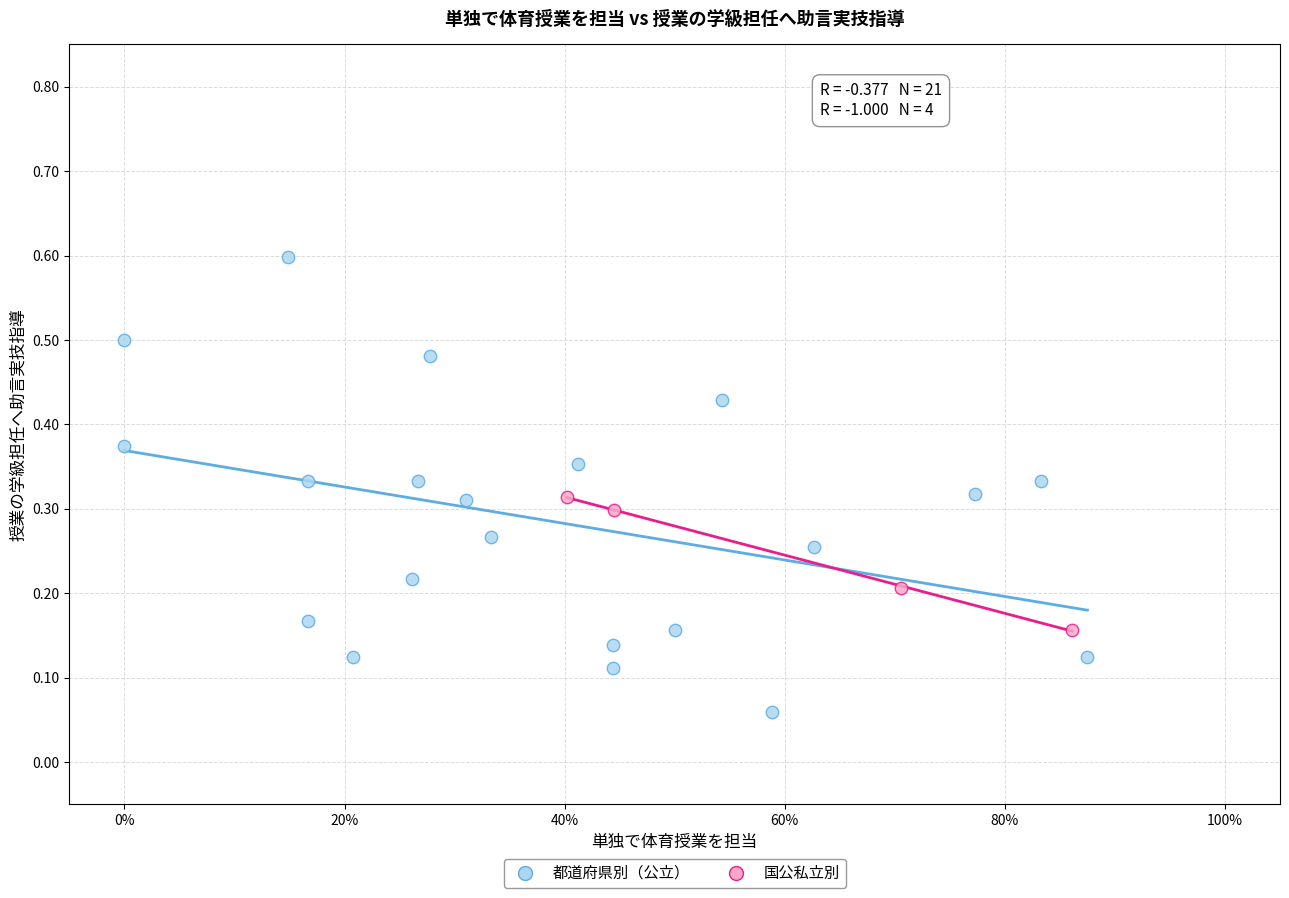

Which series reaches the minimum Y coordinate?

都道府県別（公立）